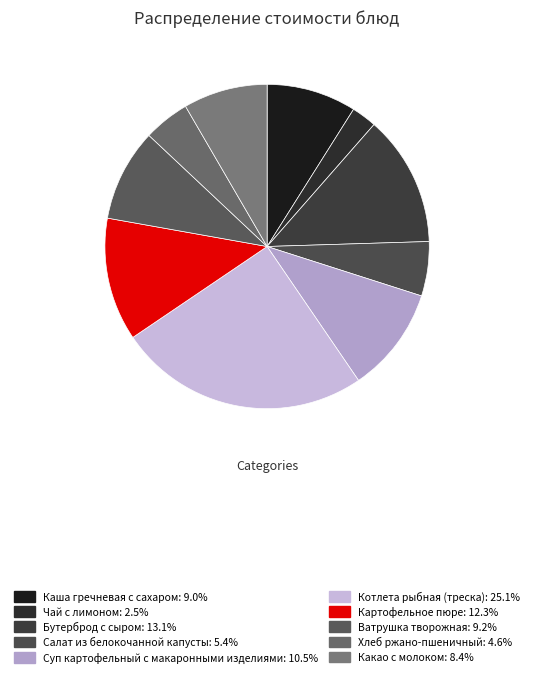

To the nearest percent, what percentage of the pie is Какао с молоком?

8%